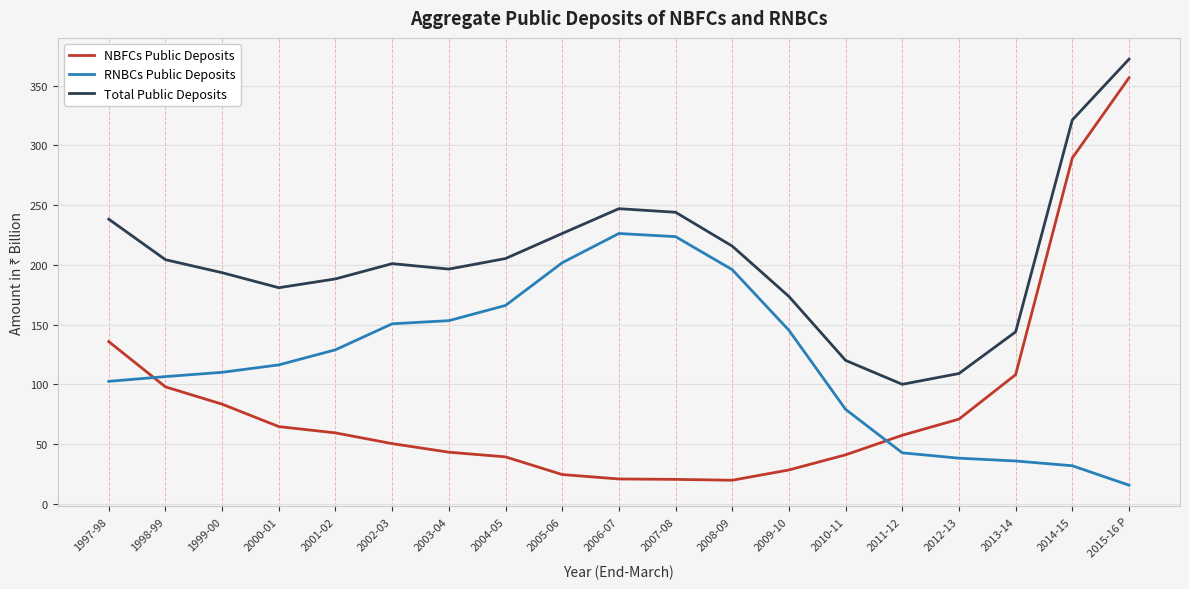

What is the sum of the Total Public Deposits values at 1999-00 and 2008-09?

409.1